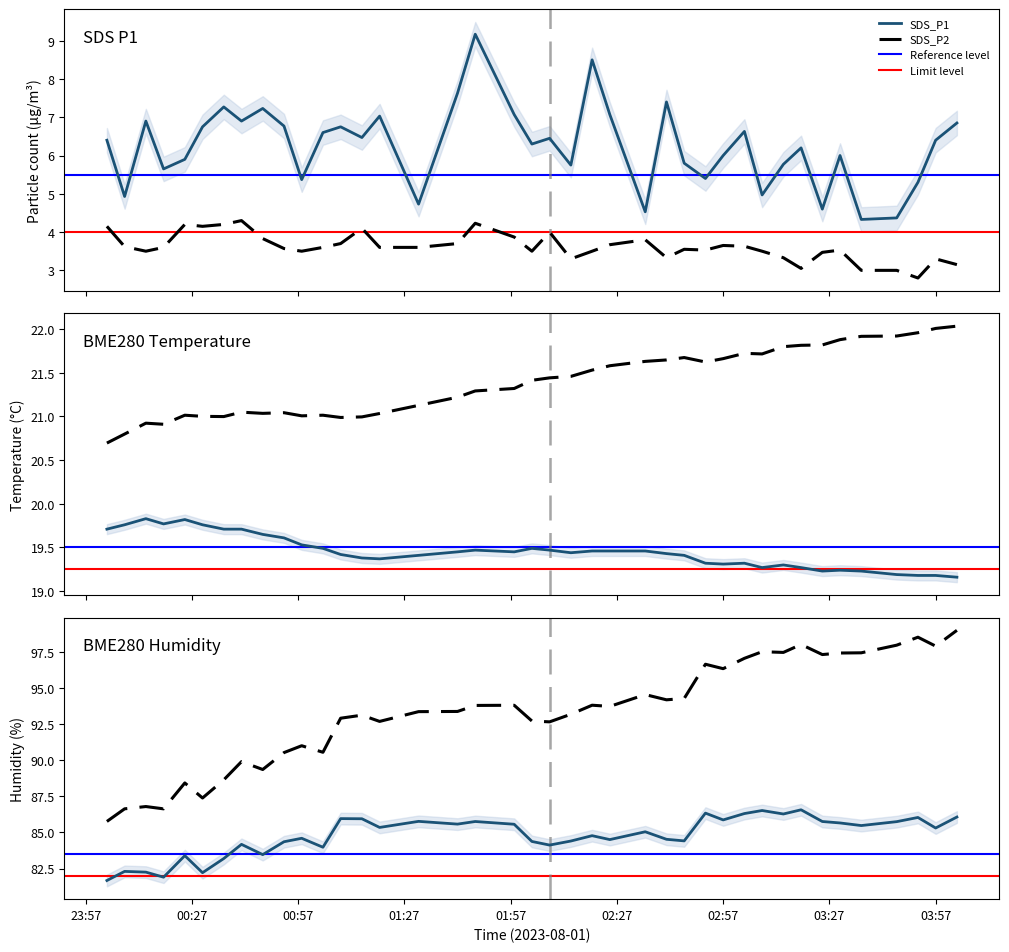

Between 2023/08/01 00:30 and 2023/08/01 01:42, which series saw the biggest shift?

BME280_humidity